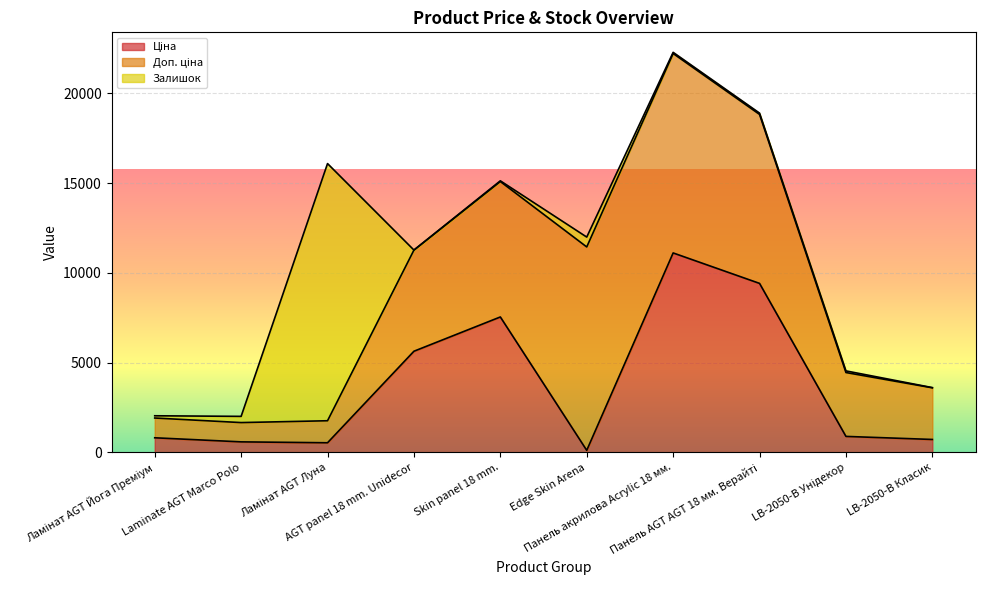

True or false: Ціна and Залишок cross at least once.

True